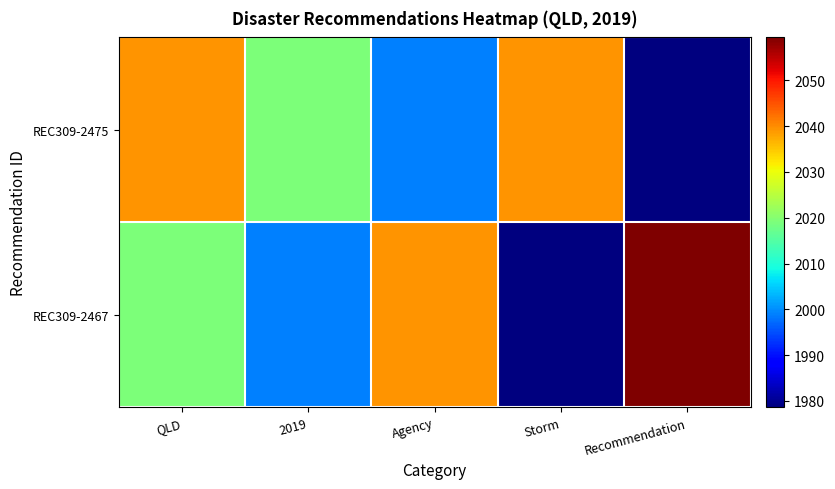

What is the total value across all series at Storm?

4017.8